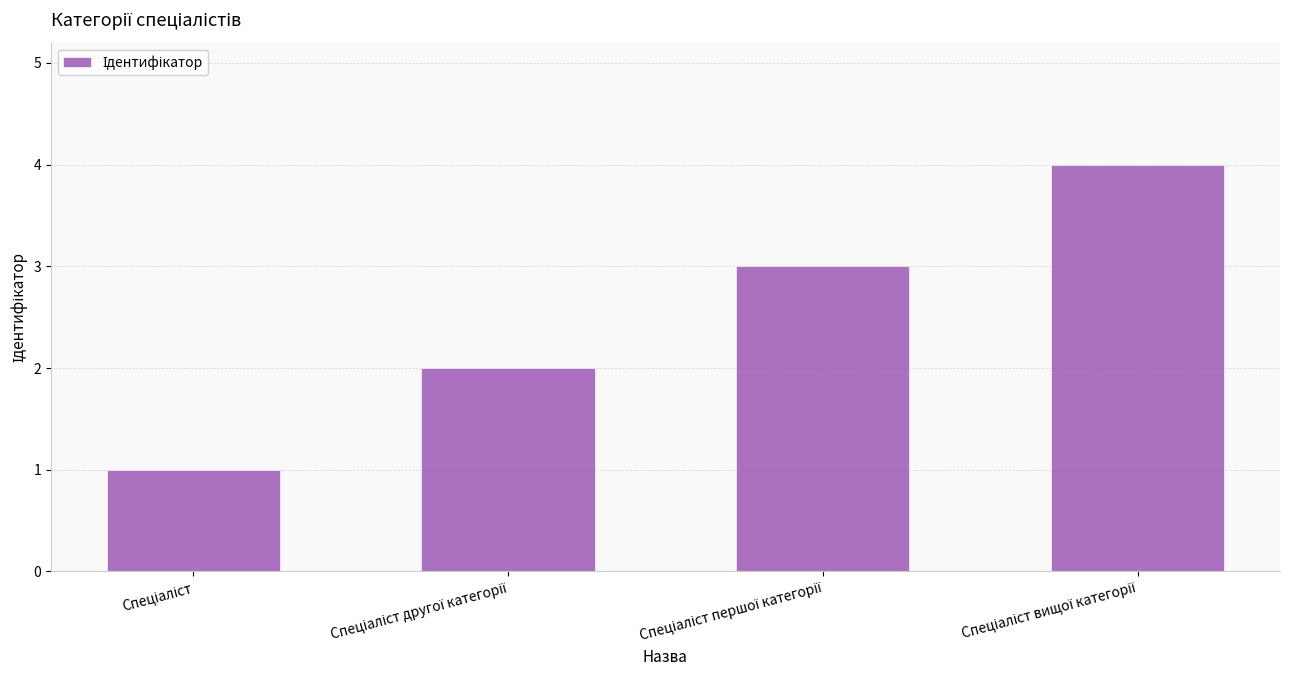

How many values are between 2 and 4?

3